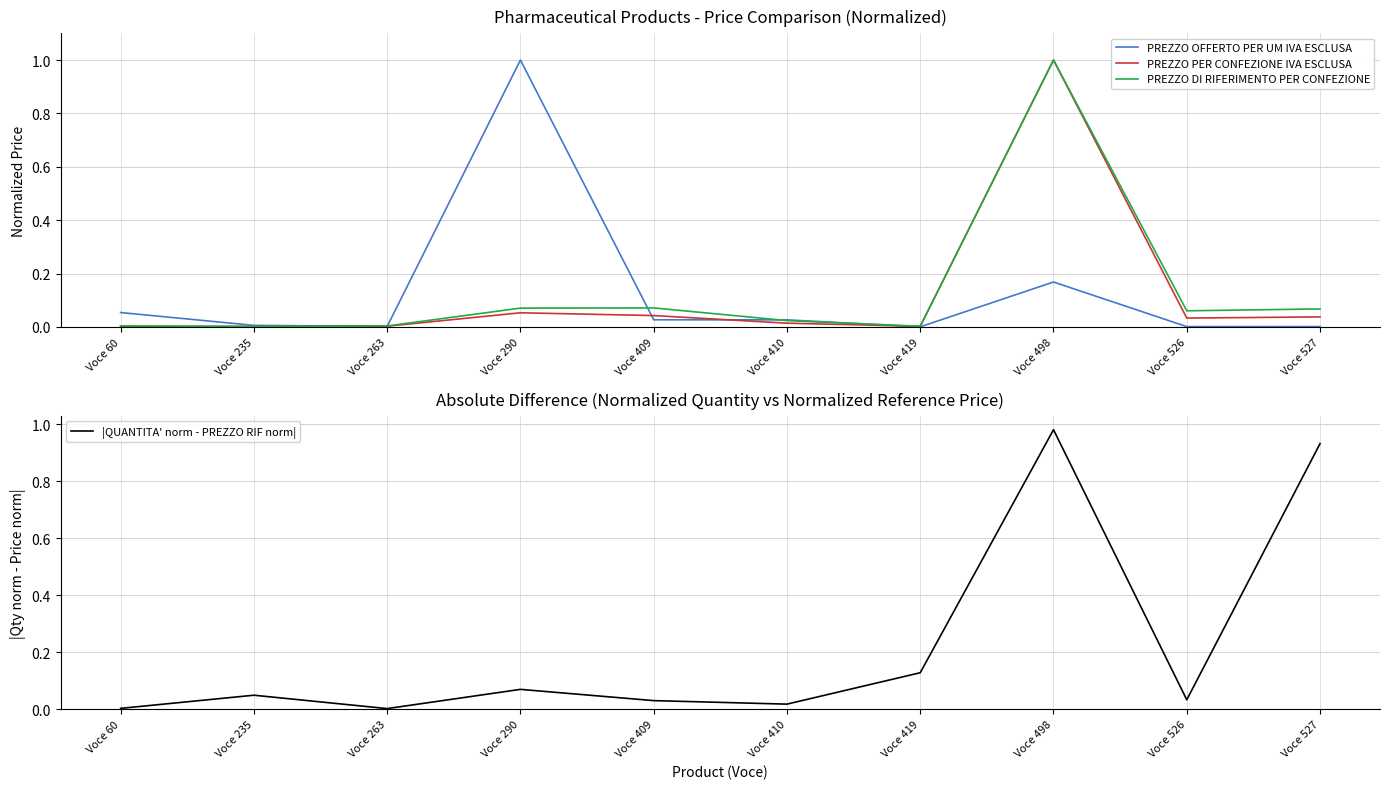

Between Voce 60 and Voce 419, which series saw the biggest shift?

|QUANTITA' norm - PREZZO RIF norm|